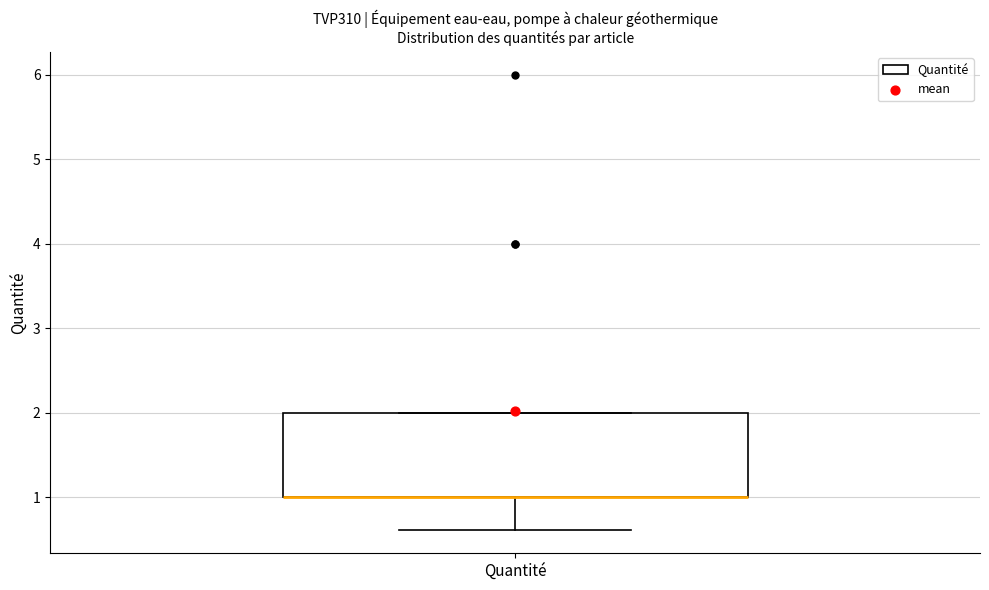

Transcribe this box plot: give where the median line is, the range the box spans, and where the two whiskers end, as read against the y-axis. The values are not printed on the chart, so give them approximately, as read against the axis.

median 1.0 (drawn on the box's lower edge), box 1.0 to 2.0, whiskers 0.6 to 2.0